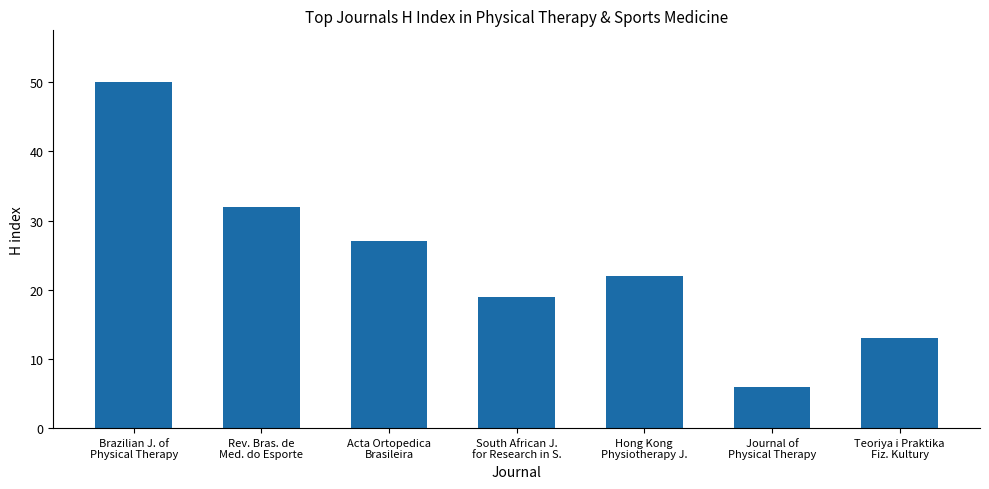

Reading right to left, extract all data points from this chart.

Teoriya i Praktika
Fiz. Kultury=13	Journal of
Physical Therapy=6	Hong Kong
Physiotherapy J.=22	South African J.
for Research in S.=19	Acta Ortopedica
Brasileira=27	Rev. Bras. de
Med. do Esporte=32	Brazilian J. of
Physical Therapy=50